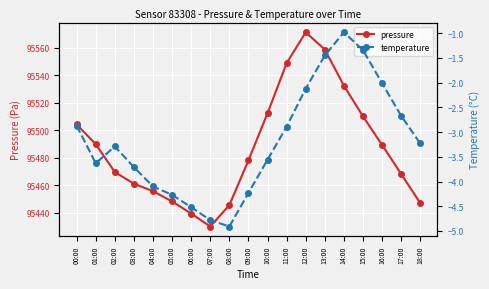

The value of temperature at 11:00 is -2.9. True or false?

True